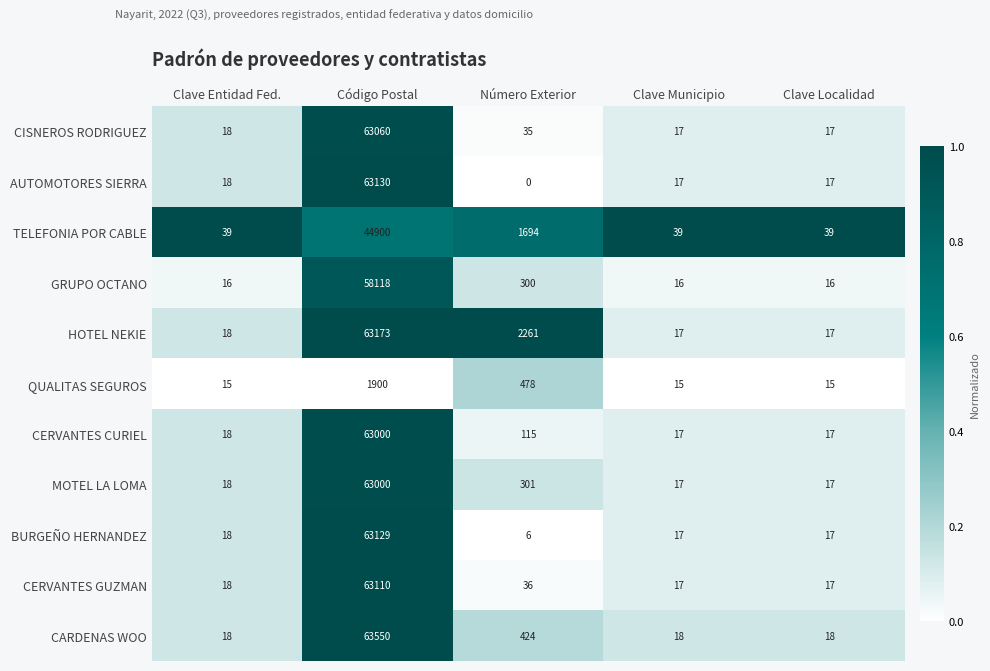

What is the difference between the highest and lowest values at Clave Localidad?

24